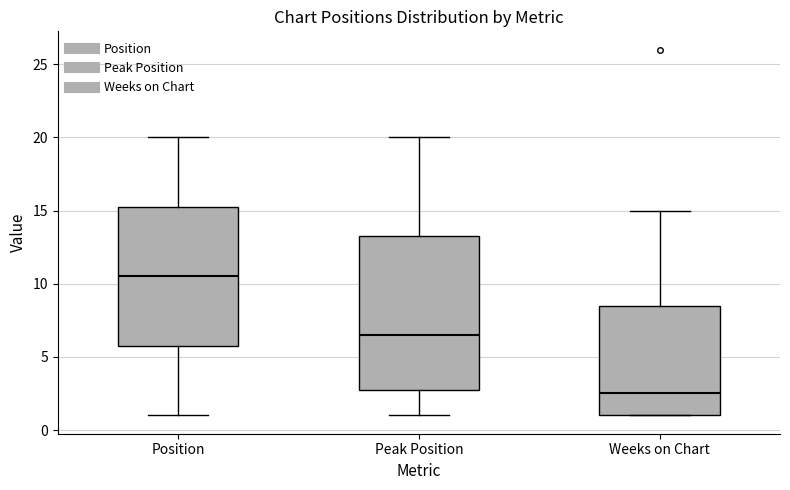

Reading left to right, transcribe this box plot: for each box, give where its median line is, the range the box spans, and where its two whiskers end, as read against the y-axis. The values are not printed on the chart, so give them approximately, as read against the axis.

Position: median 10.5, box 6.0 to 15.5, whiskers 1.0 to 20.0
Peak Position: median 6.5, box 3.0 to 13.5, whiskers 1.0 to 20.0
Weeks on Chart: median 2.5, box 1.0 to 8.5, whiskers 1.0 to 15.0